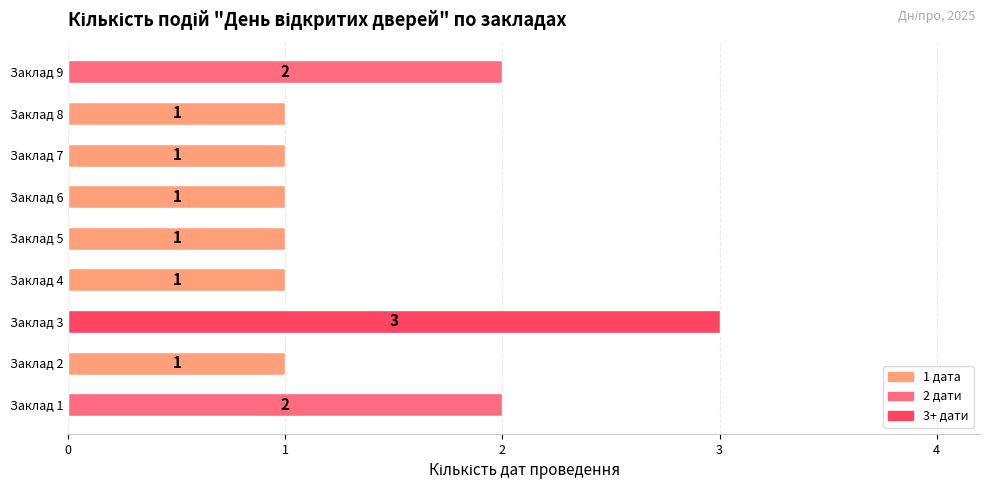

What is the change in value from Заклад 2 to Заклад 3?

+2